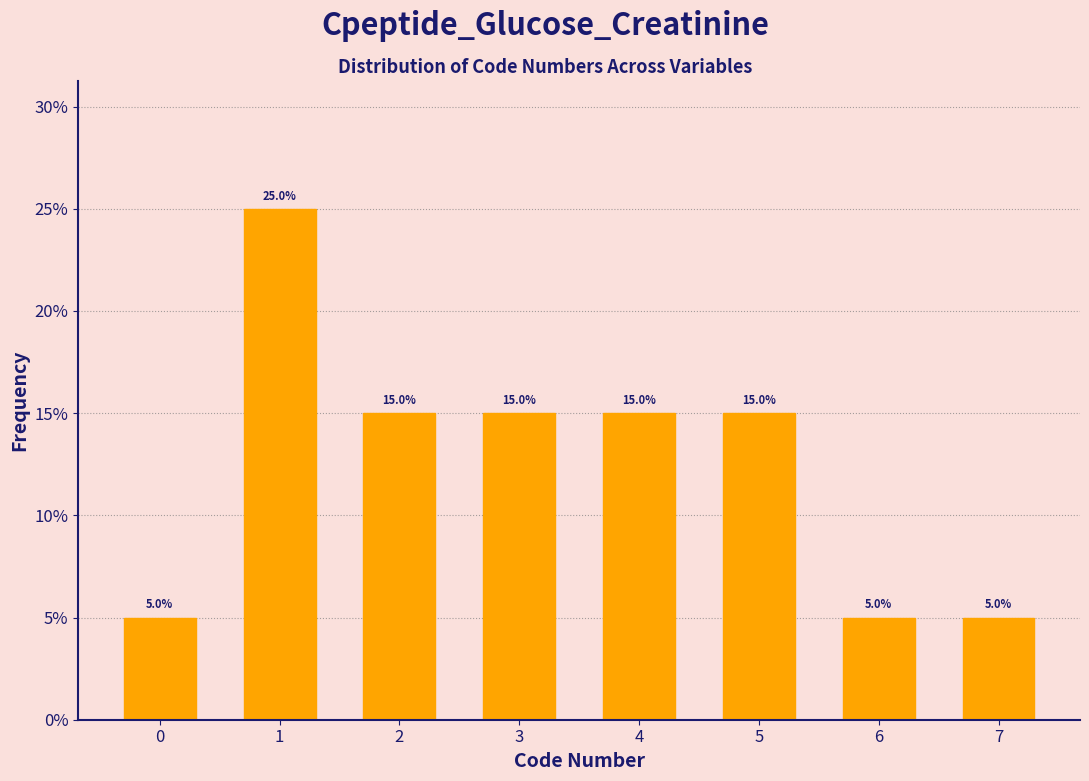

Reading right to left, extract all data points from this chart.

7=5	6=5	5=15	4=15	3=15	2=15	1=25	0=5